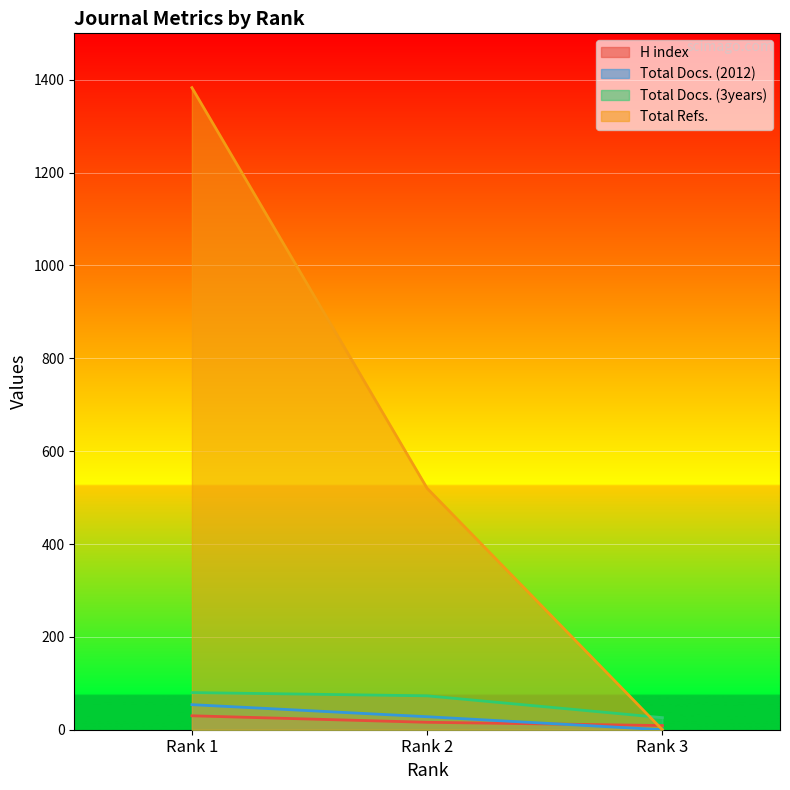

How many Total Docs. (2012) values are between 0 and 54?

3